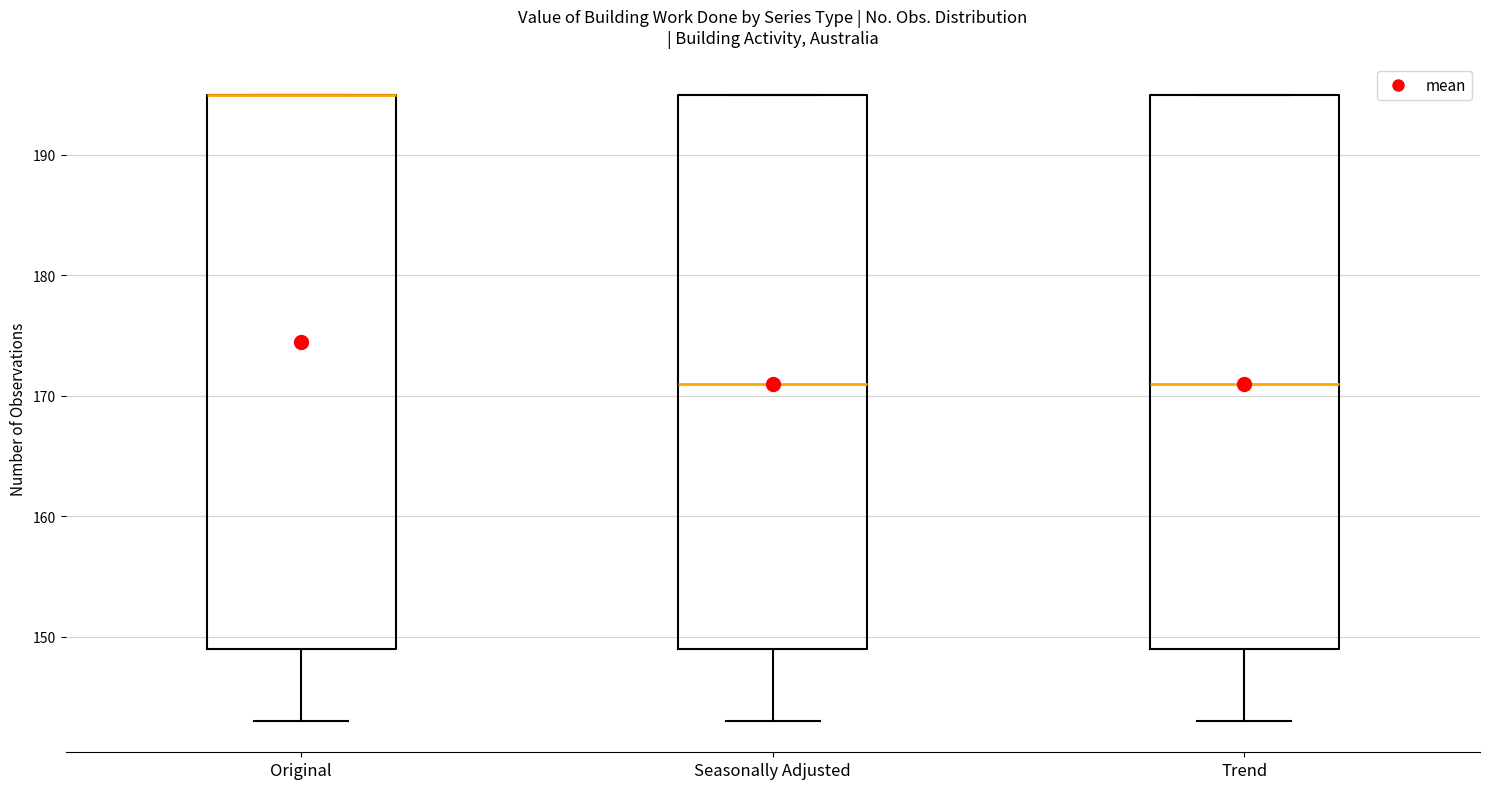

Reading left to right, transcribe this box plot: for each box, give where its median line is, the range the box spans, and where its two whiskers end, as read against the y-axis. The values are not printed on the chart, so give them approximately, as read against the axis.

Original: median 195 (drawn on the box's upper edge), box 149 to 195, whiskers 143 to 195
Seasonally Adjusted: median 171, box 149 to 195, whiskers 143 to 195
Trend: median 171, box 149 to 195, whiskers 143 to 195